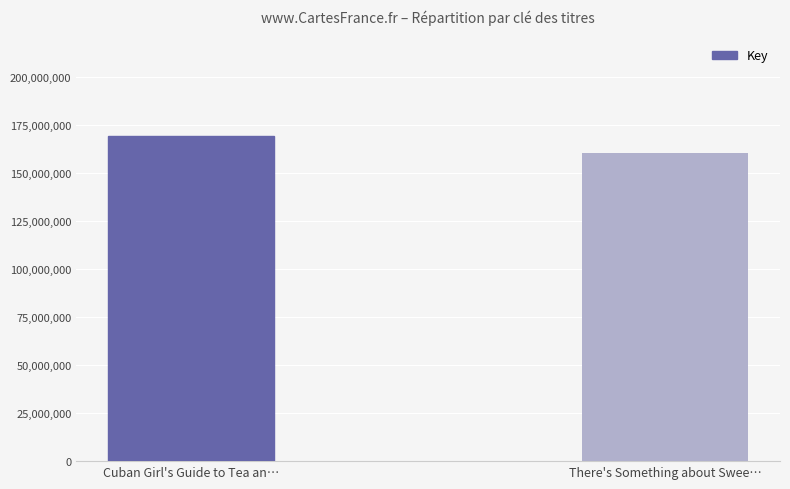

What is the sum of all values?

330150398